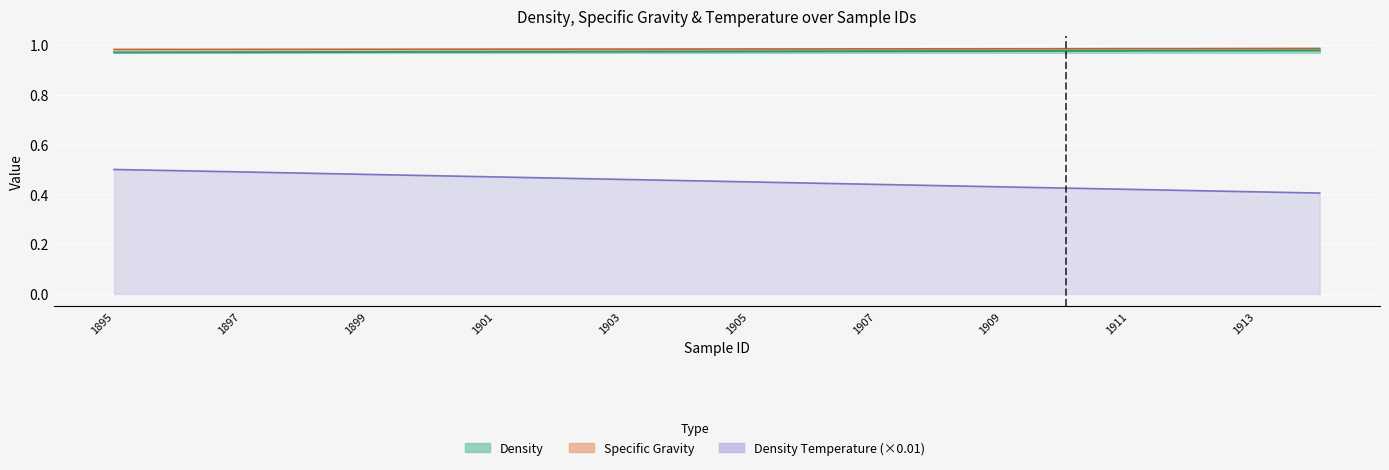

Which has a higher value, 1897 or 1903?

1903